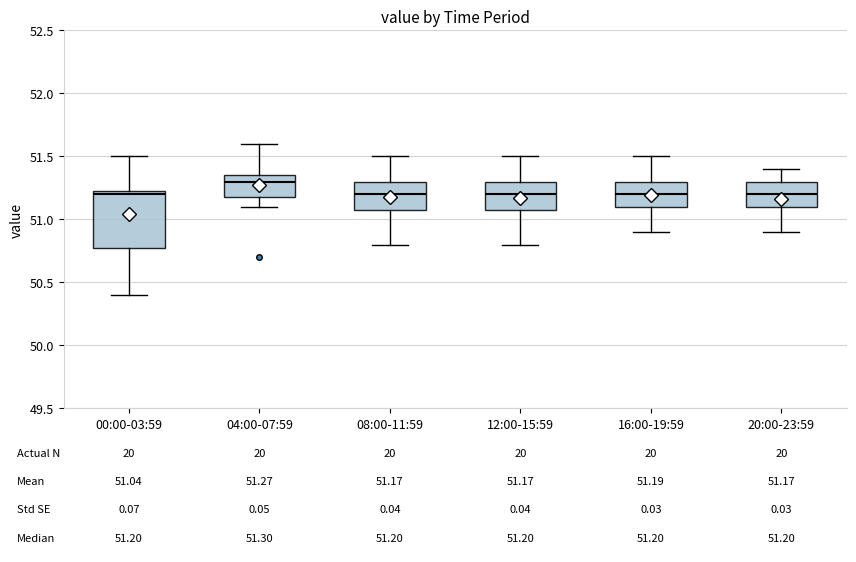

Which box's median line is the highest?

04:00-07:59